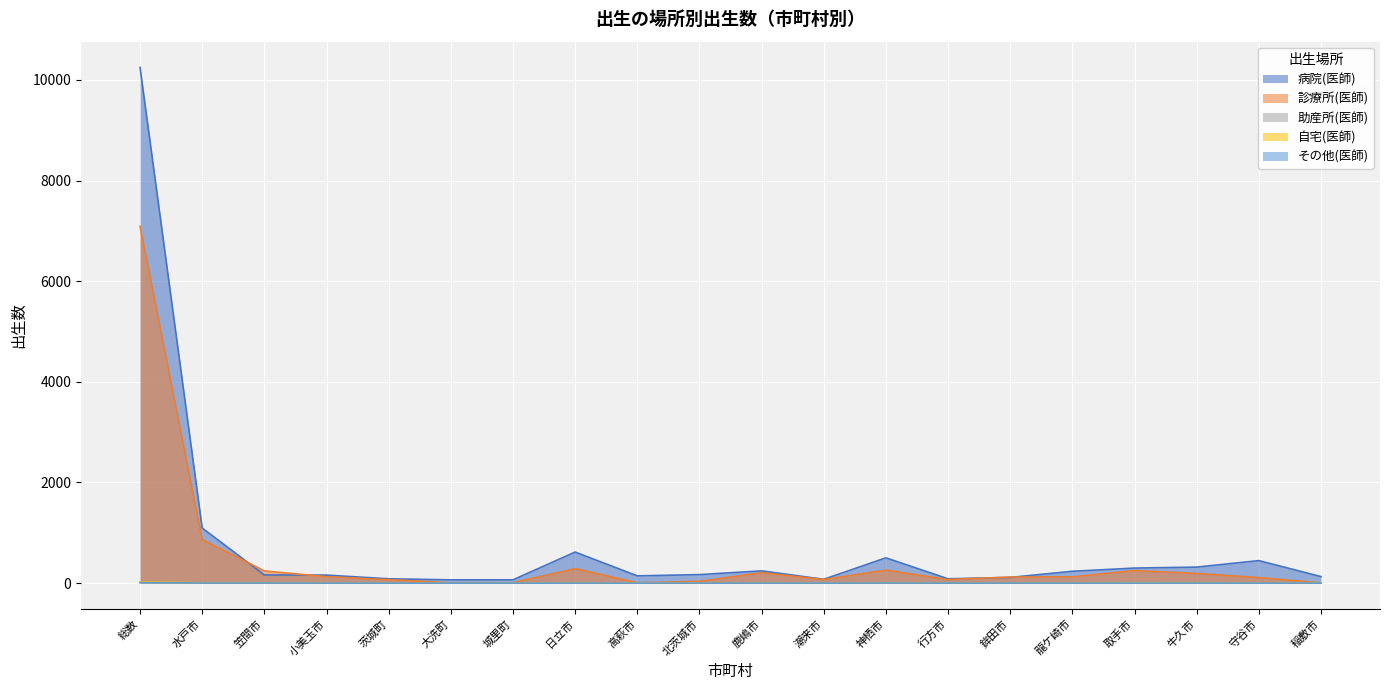

Where is the first local minimum for 自宅(医師)?

笠間市